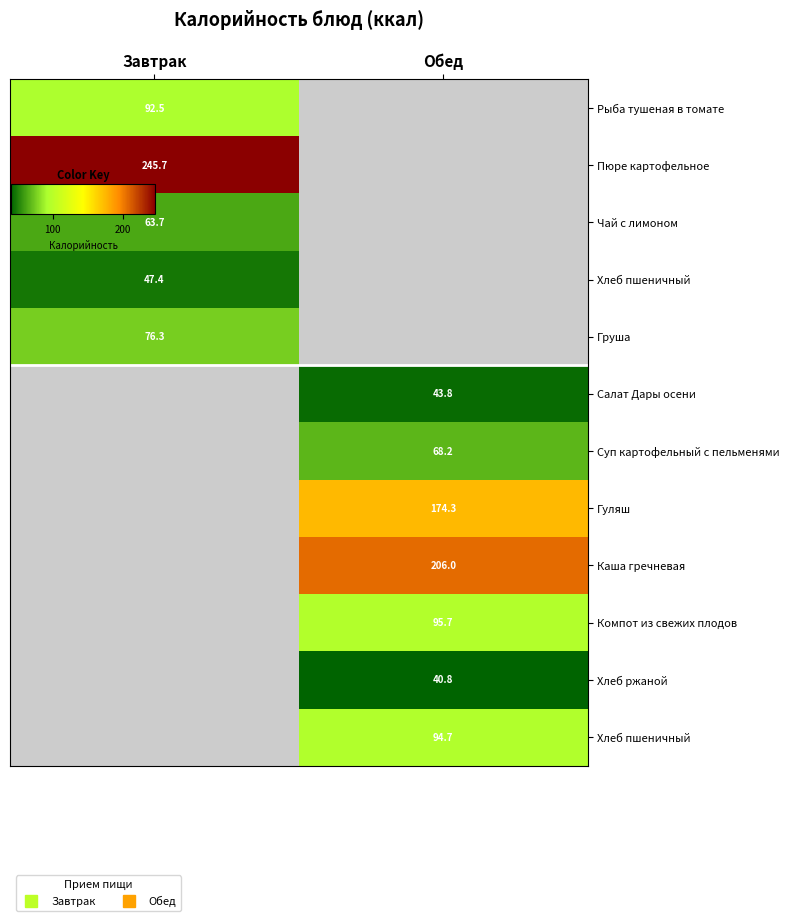

What is the minimum value shown in the chart?

40.8